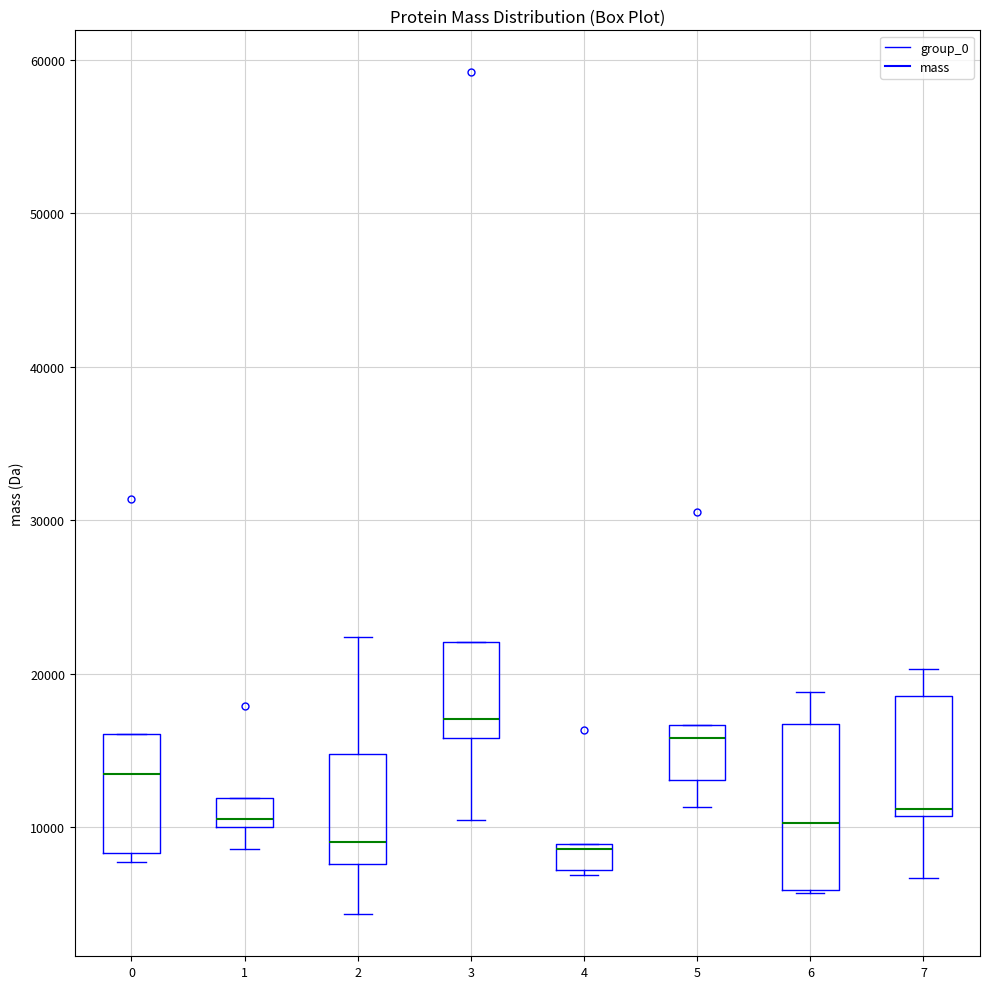

Which box has the highest median line?

3